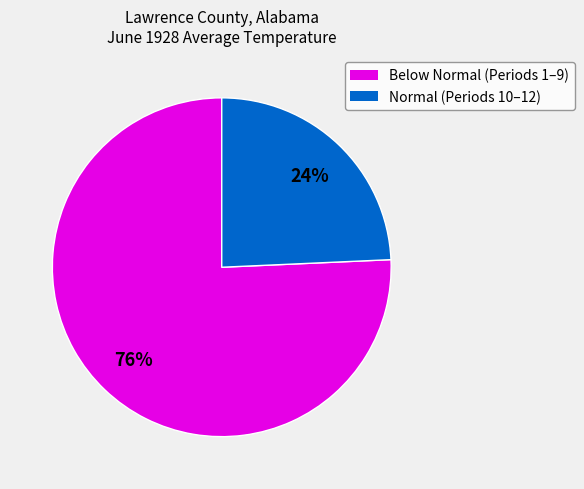

To the nearest percent, what is the average slice percentage?

50%